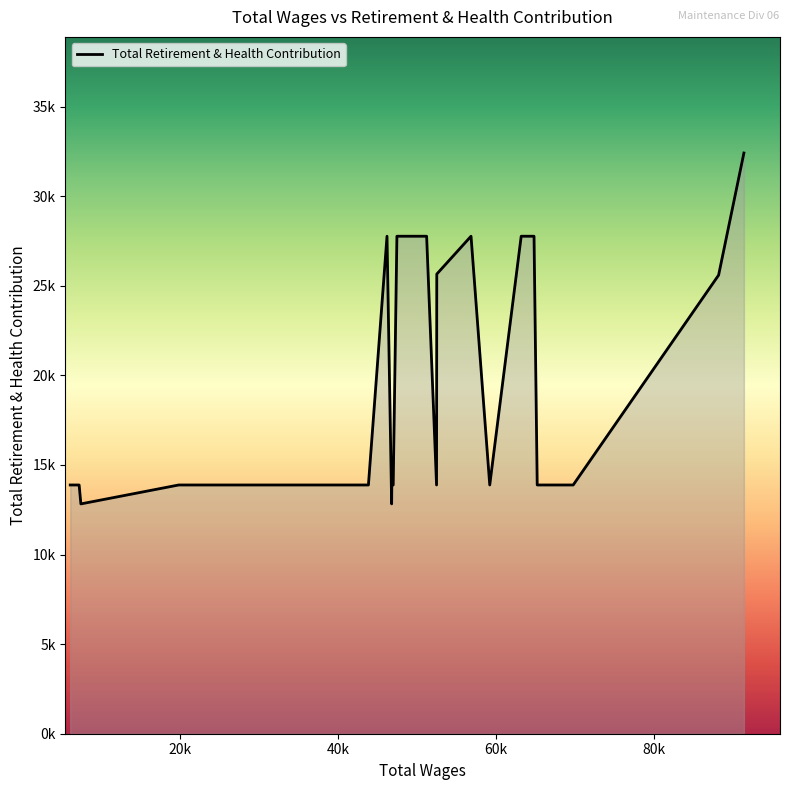

What is the difference between the maximum and second lowest values?

19584